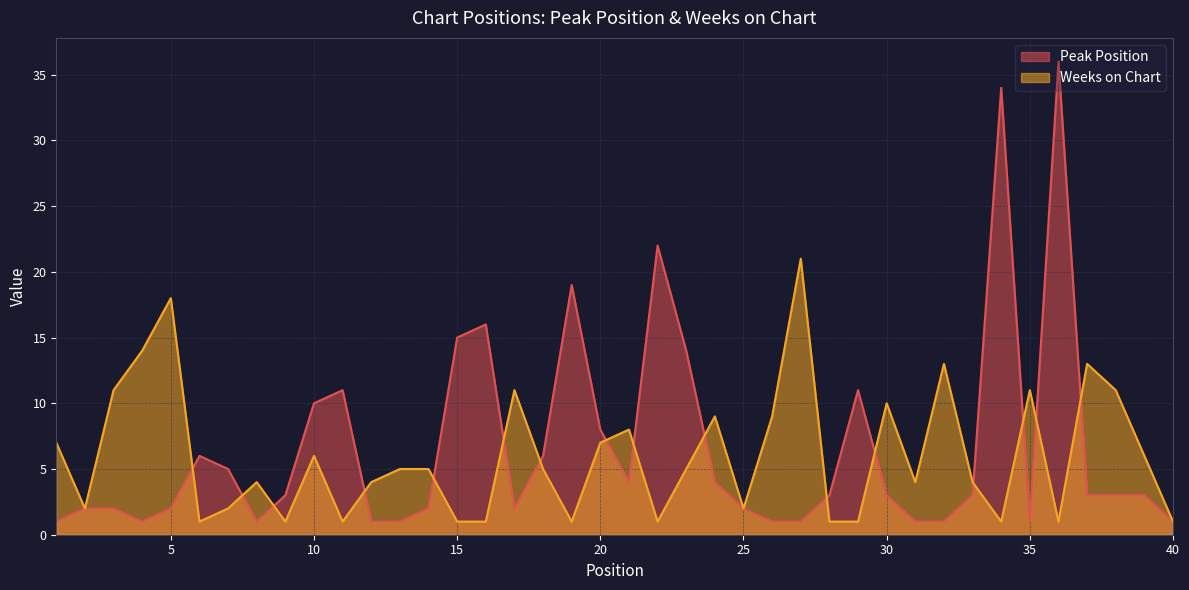

True or false: Weeks on Chart has a value of 13 at 32.

True